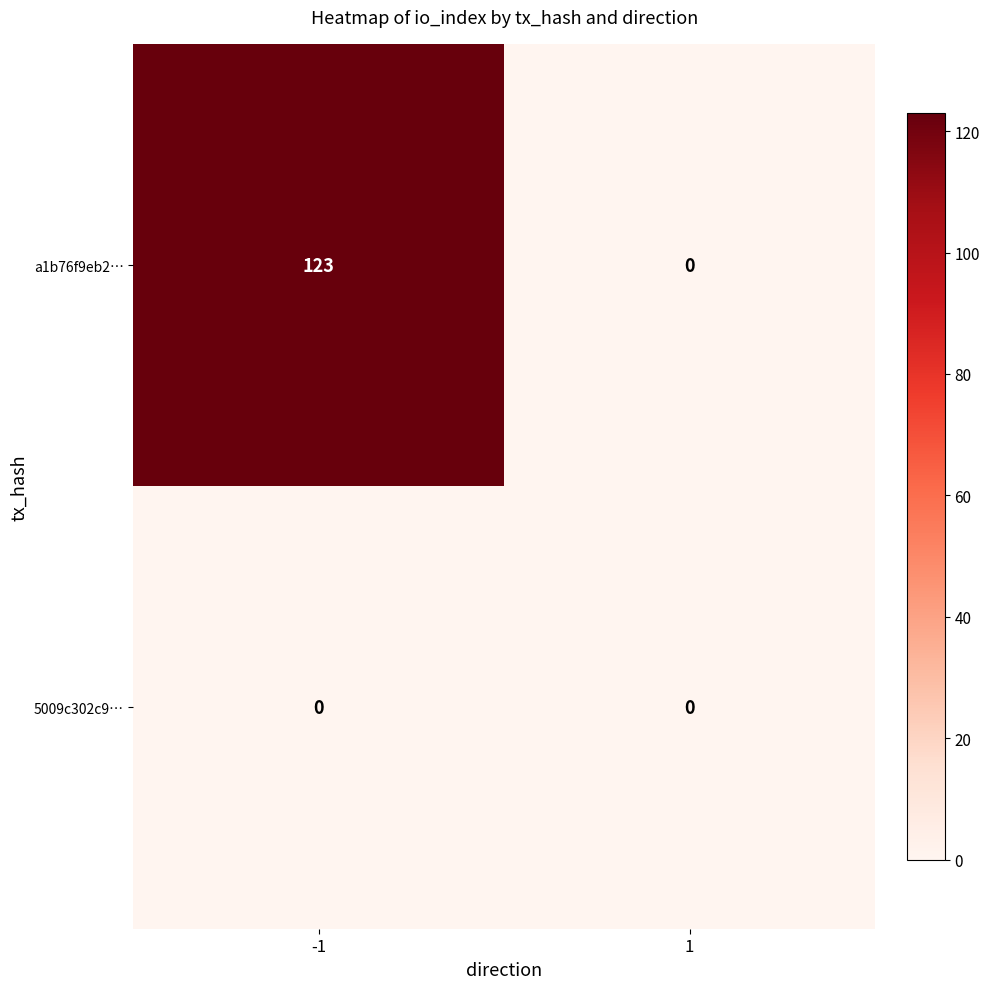

How many positive values does the a1b76f9eb2… series have?

1